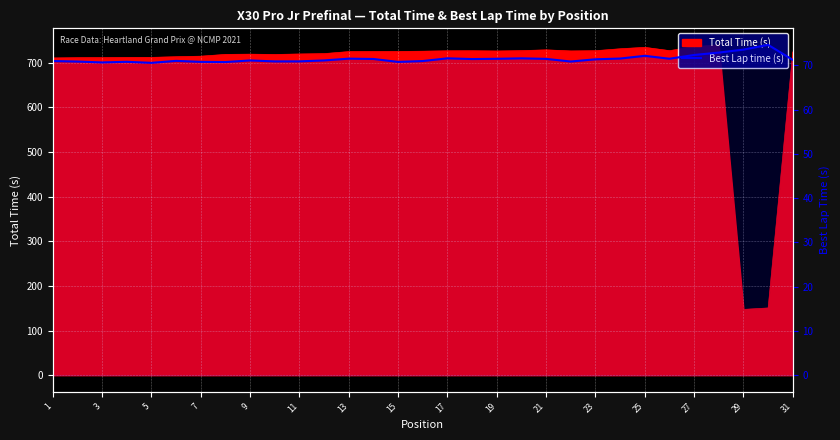

Read the value at 3.

70.9